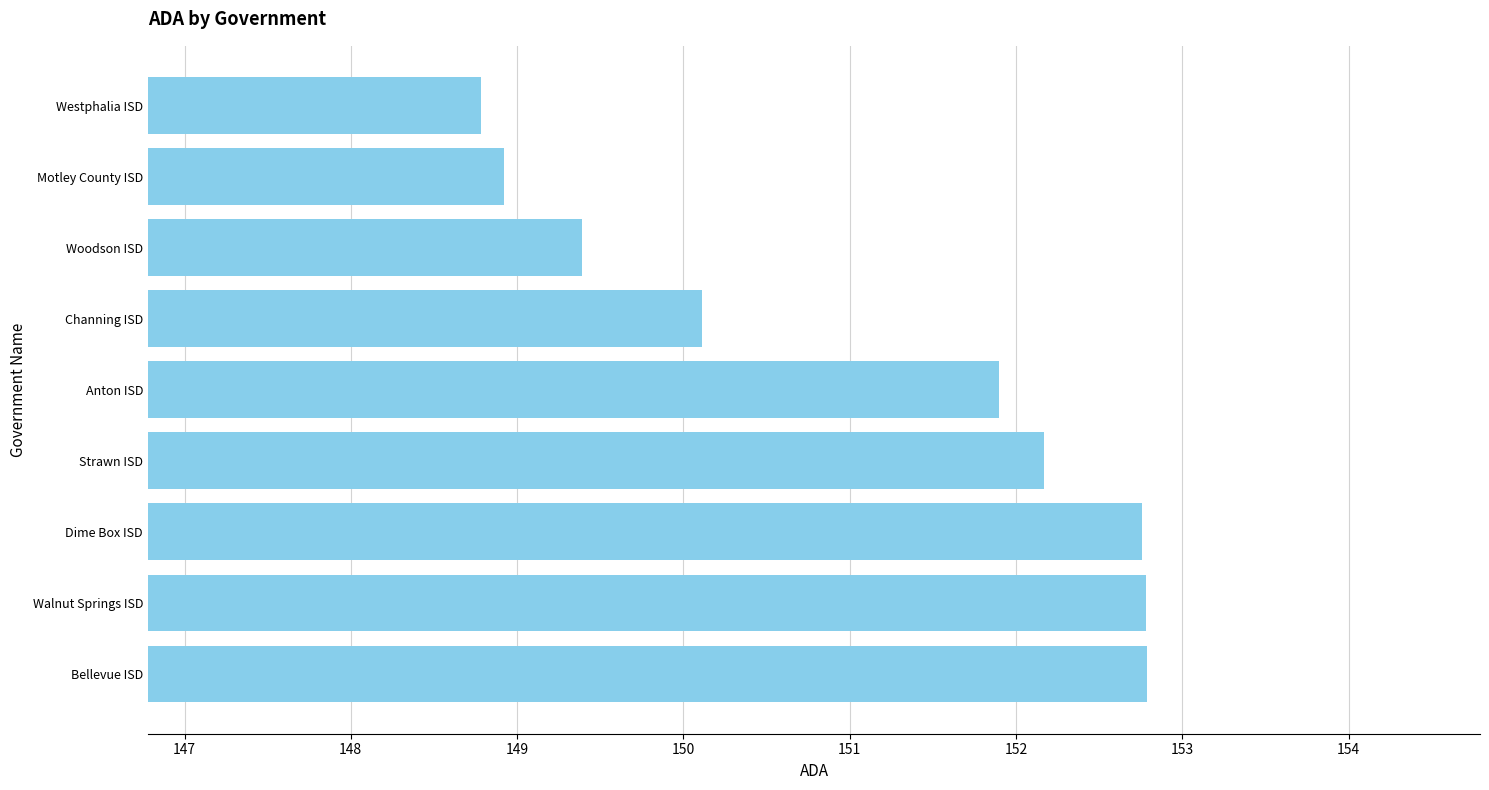

What is the sum of all values?

1359.6